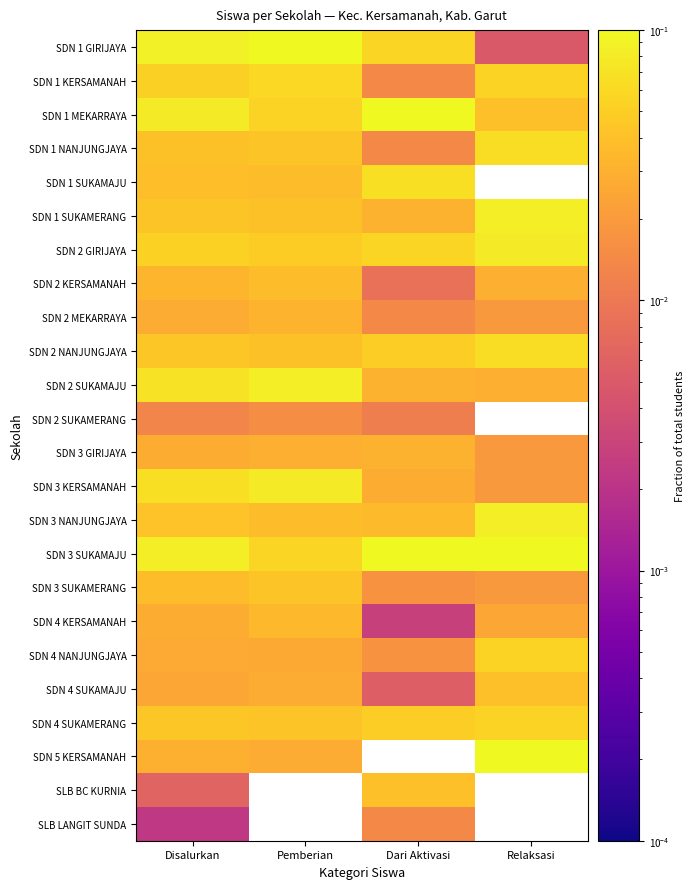

At which category is the sum across all series the highest?

Disalurkan